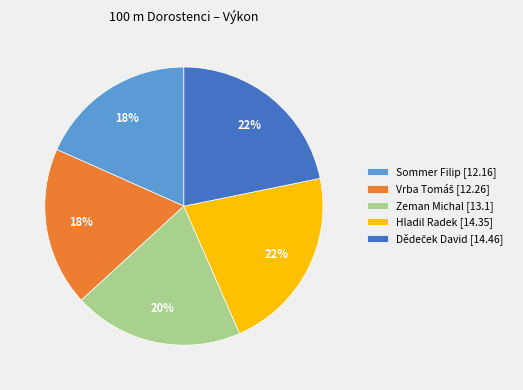

Is the sum of Sommer Filip [12.16] and Zeman Michal [13.1] greater than half?

No